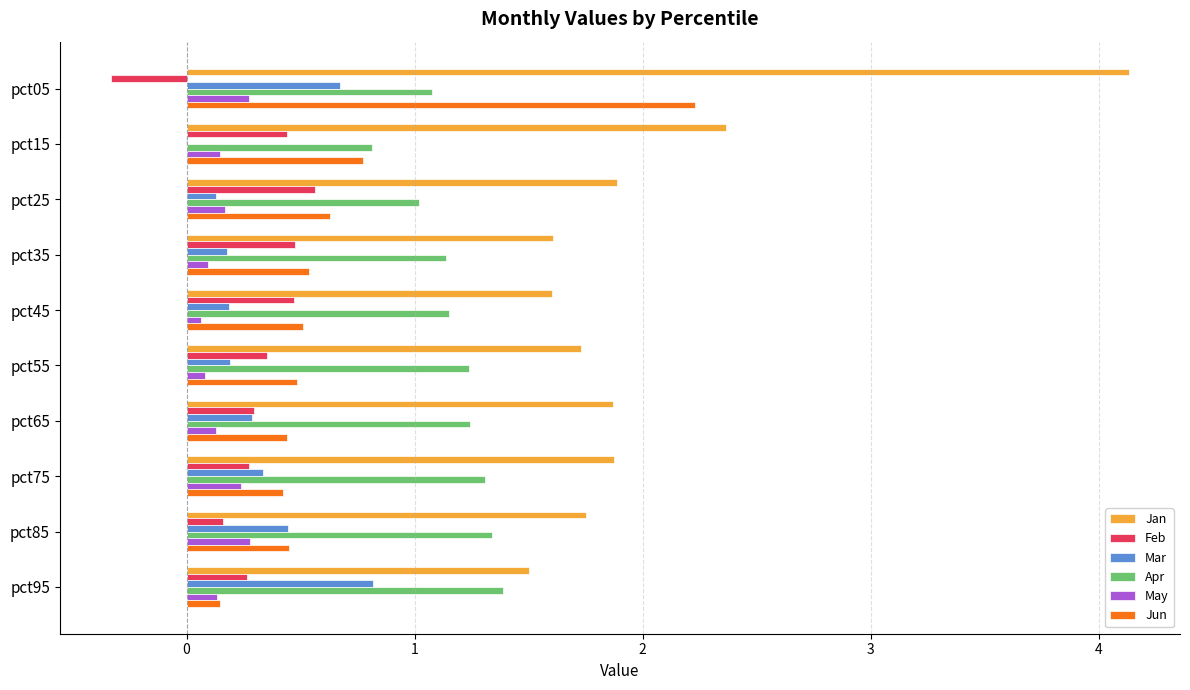

Is it true that Jun equals 0.2 at pct35?

False